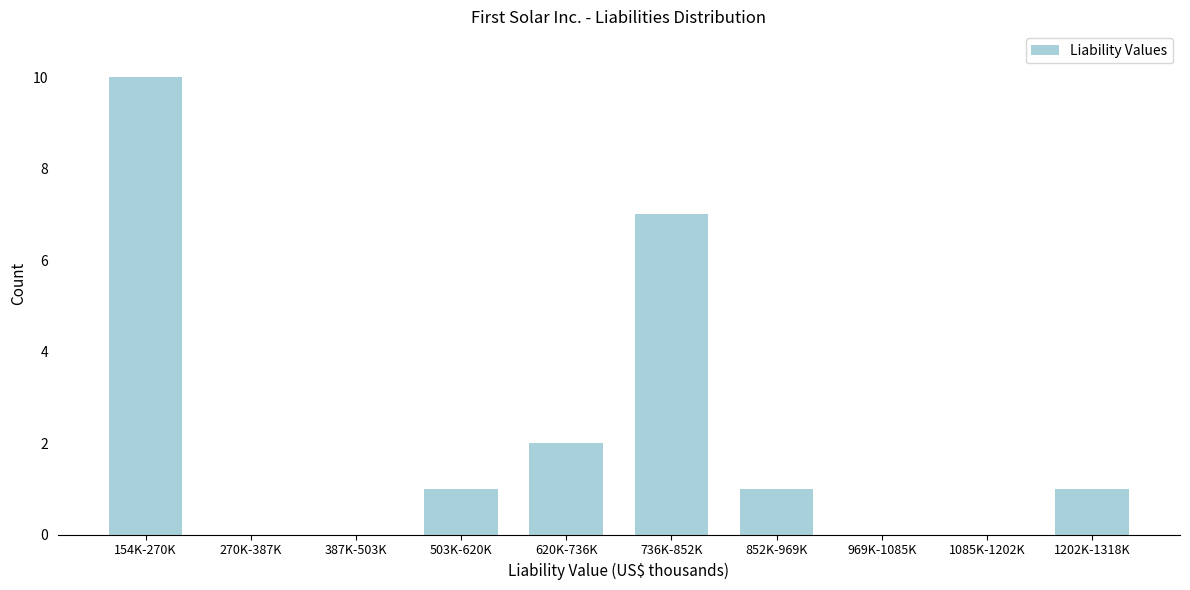

Reading left to right, what are all the values shown in this chart?

154K-270K=10	270K-387K=0	387K-503K=0	503K-620K=1	620K-736K=2	736K-852K=7	852K-969K=1	969K-1085K=0	1085K-1202K=0	1202K-1318K=1